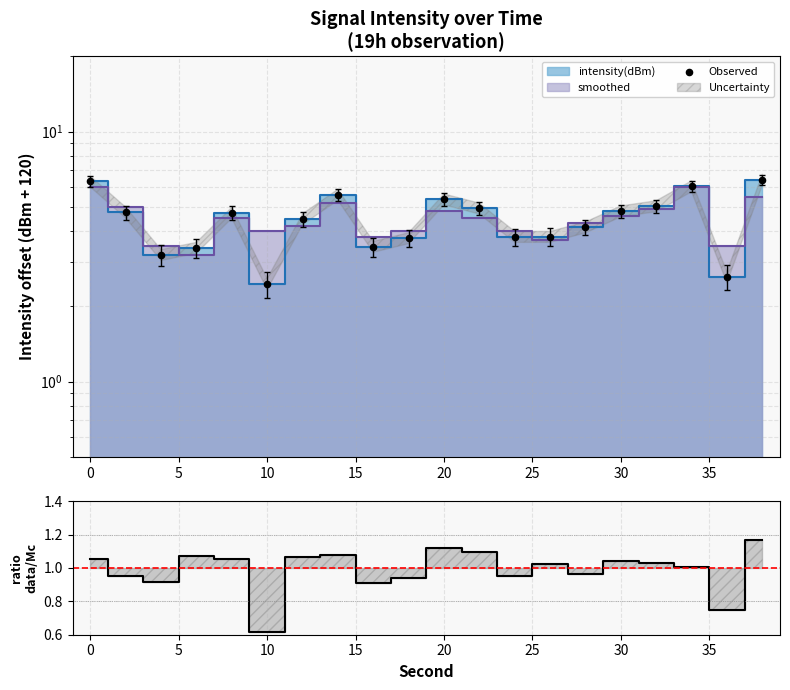

Is the value of Observed at 10 greater than the value of ratio at 17?

Yes